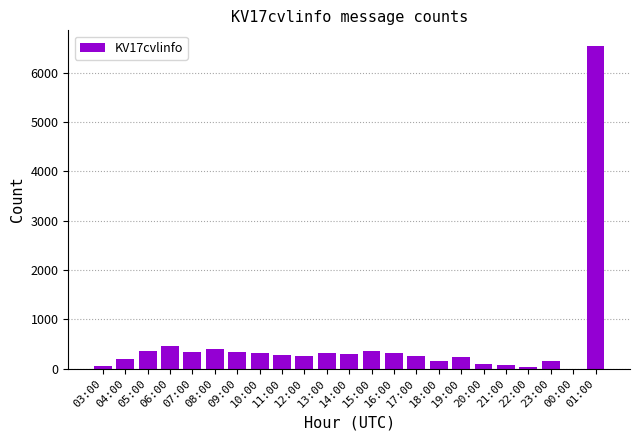

What is the sum of all values?

11908